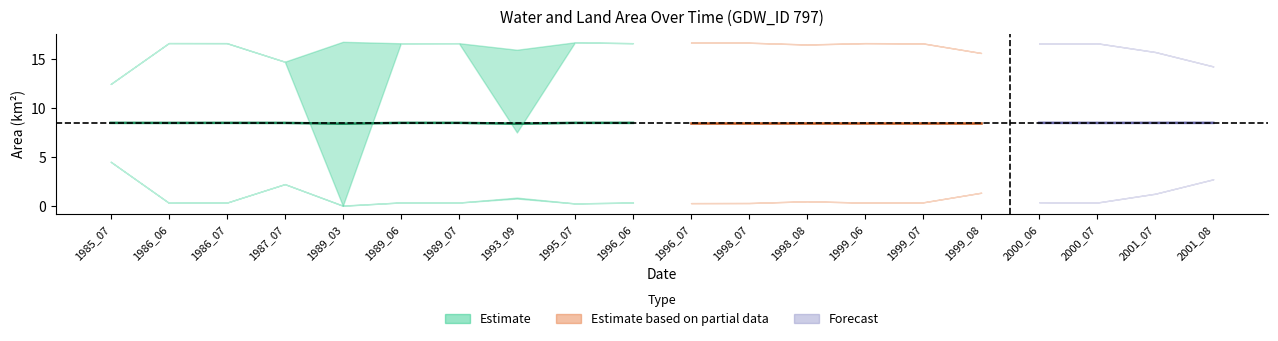

At which category does waterArea reach its first local valley?

1987_07